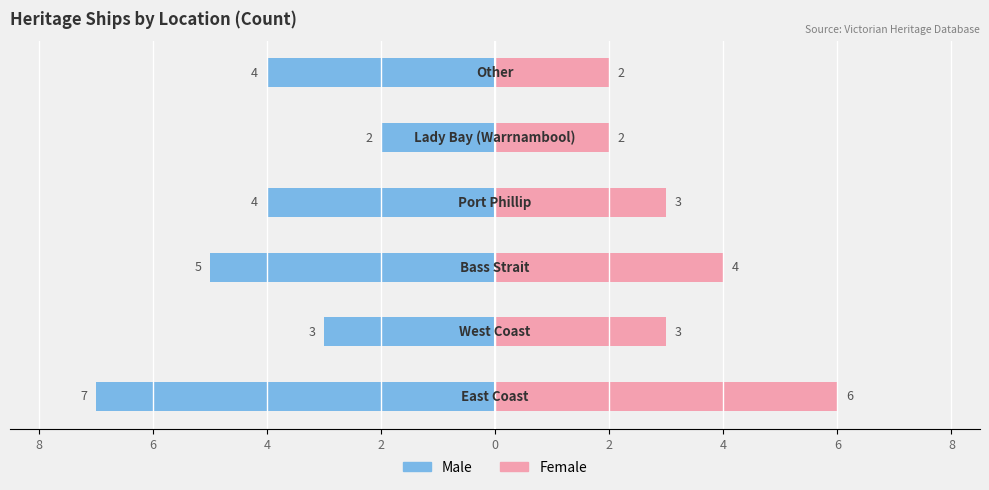

How many categories are shown in the chart?

6